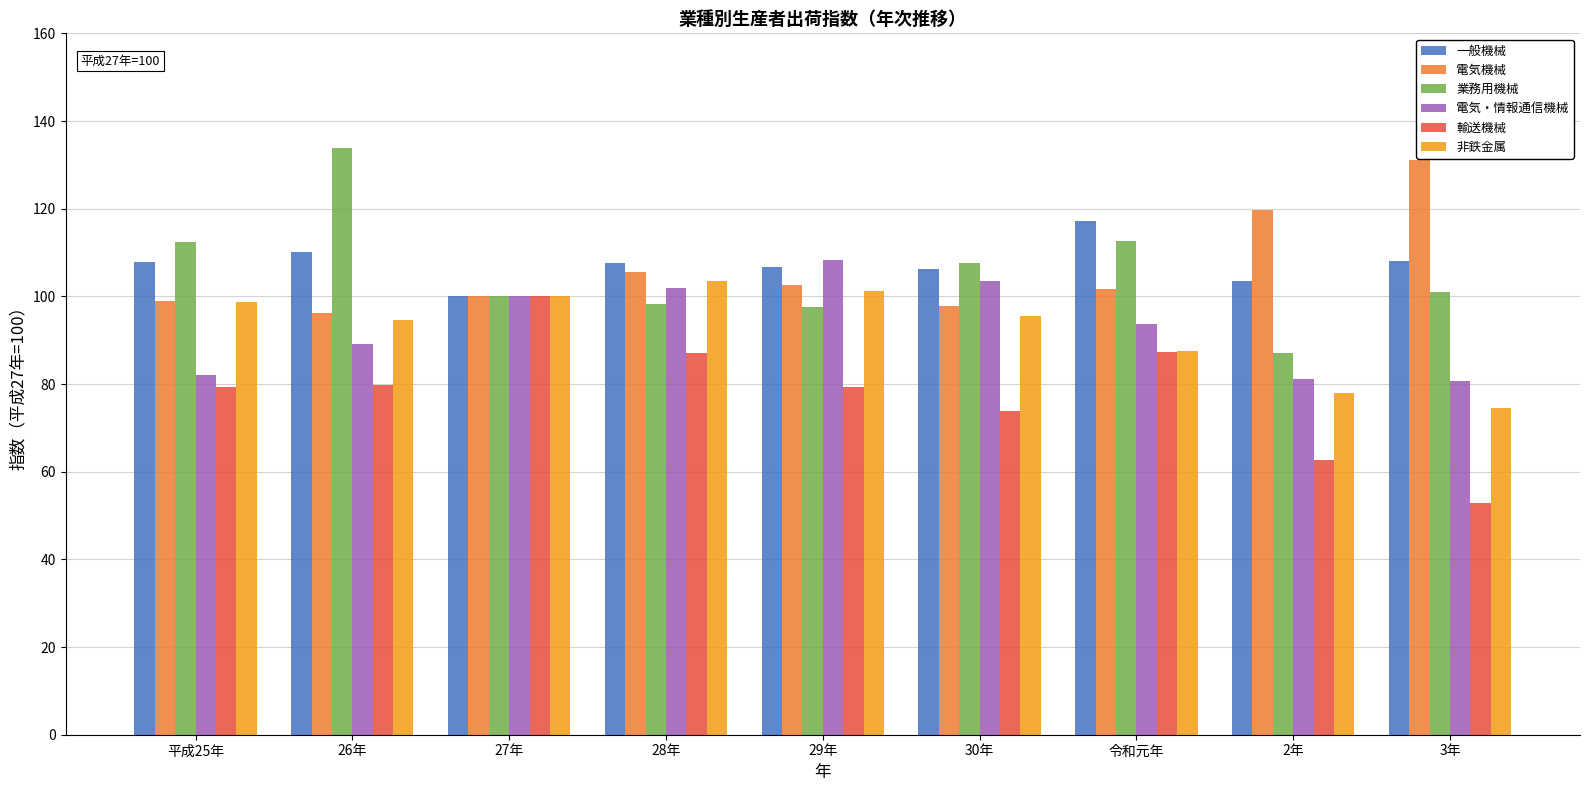

What is the minimum value for 電気・情報通信機械?

80.6